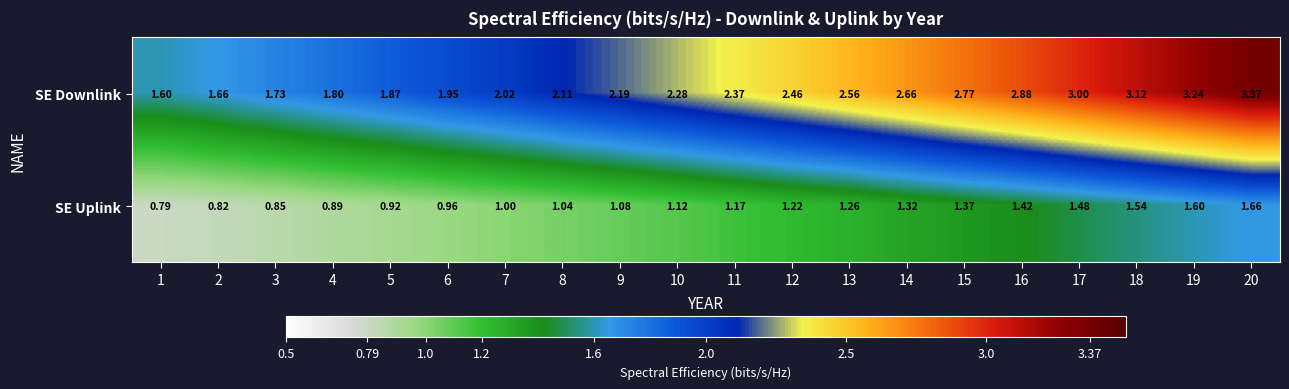

At which category is the sum across all series the highest?

20